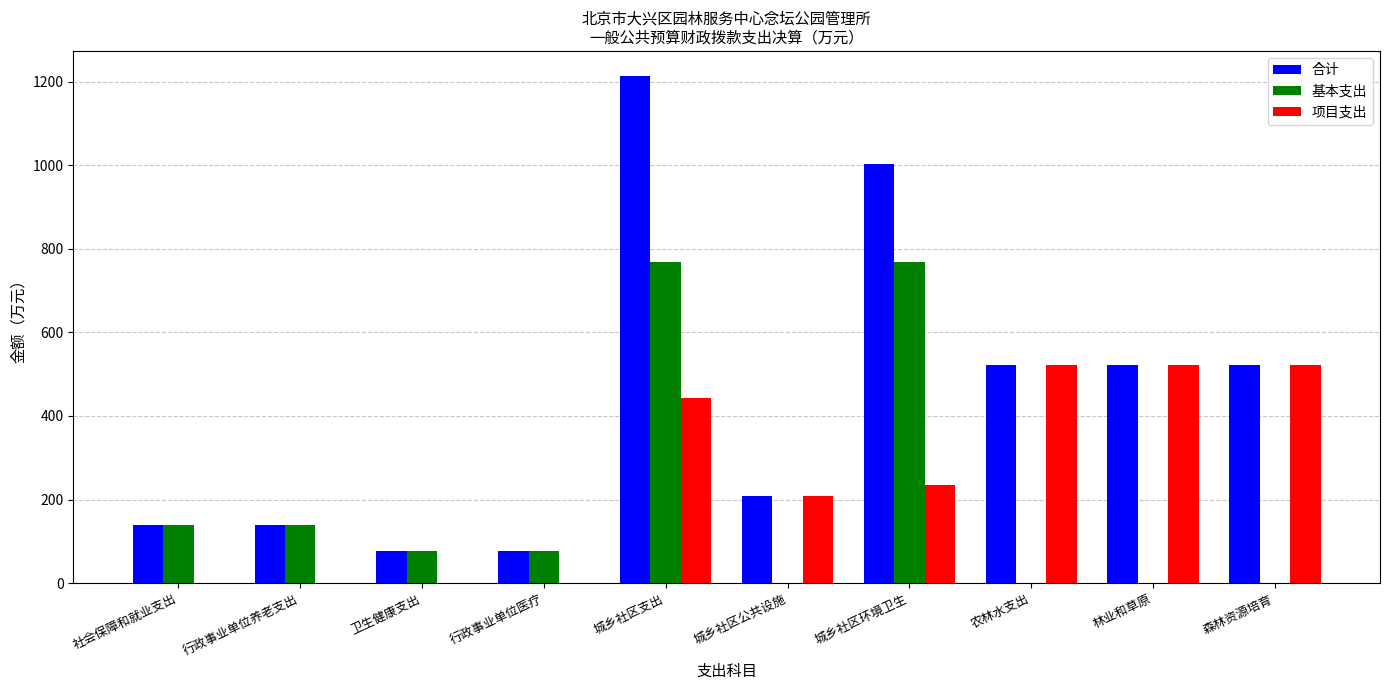

At which label is 项目支出 closest to 261?

城乡社区环境卫生